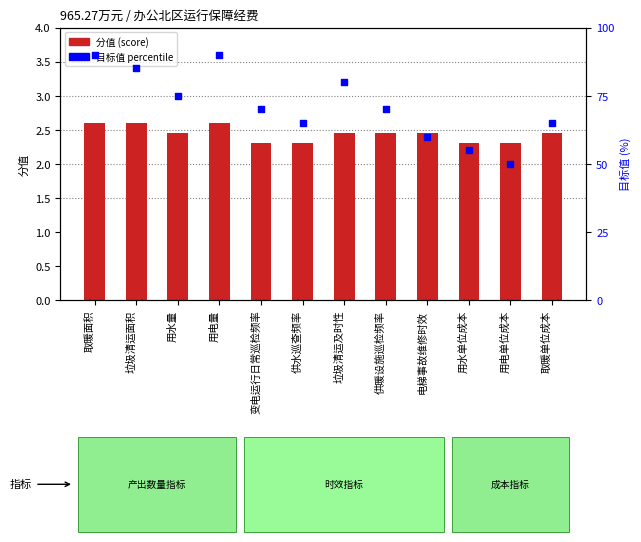

Which series reaches the minimum Y coordinate?

分值 (score)